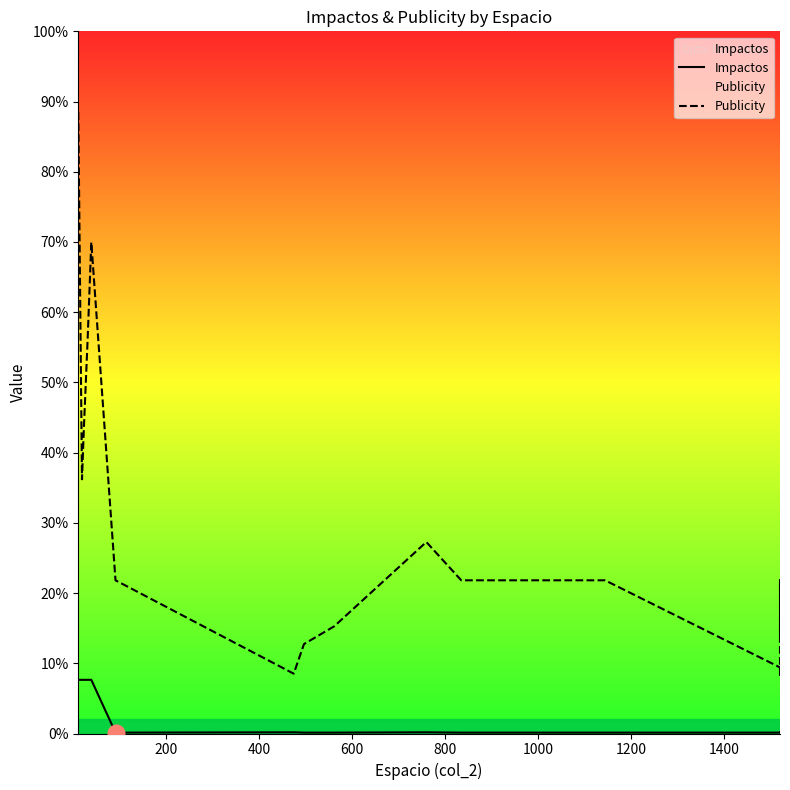

How many categories are shown in the chart?

20